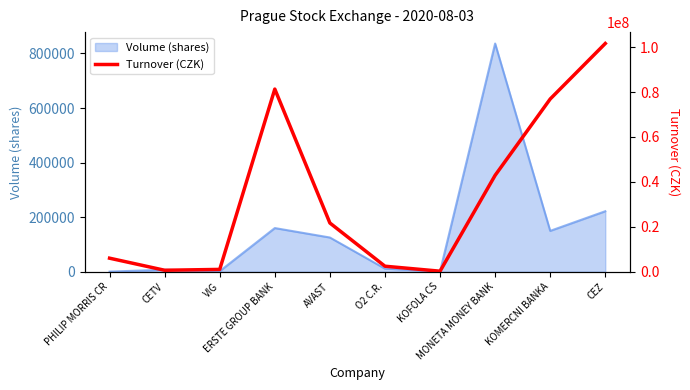

Reading left to right, what are all the values shown in this chart?

PHILIP MORRIS CR=6032660.0	CETV=653904.7	VIG=1036911.4	ERSTE GROUP BANK=81325457.2	AVAST=21701163.6	O2 C.R.=2454594.0	KOFOLA CS=239143.0	MONETA MONEY BANK=42924384.2	KOMERCNI BANKA=76915480.0	CEZ=101623209.0